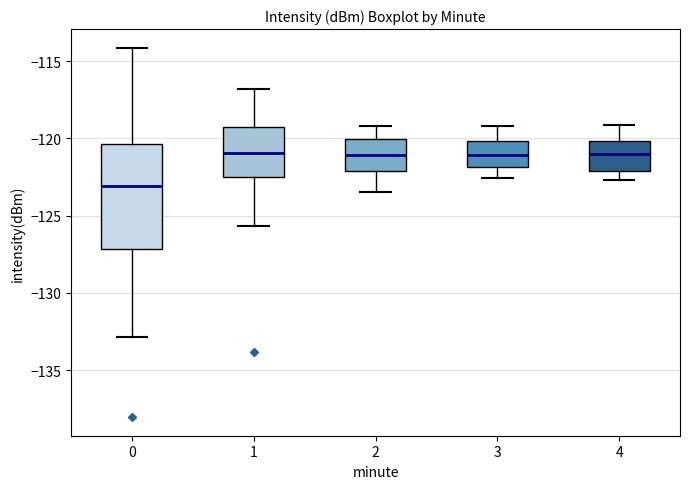

Reading left to right, read every box against the y-axis: the position of its median line, the range the box covers, and the ends of its whiskers. The values are not printed on the chart, so give them approximately, as read against the axis.

0: median -123.0, box -127.0 to -120.5, whiskers -133.0 to -114.0
1: median -121.0, box -122.5 to -119.5, whiskers -125.5 to -117.0
2: median -121.0, box -122.0 to -120.0, whiskers -123.5 to -119.0
3: median -121.0, box -122.0 to -120.0, whiskers -122.5 to -119.0
4: median -121.0, box -122.0 to -120.0, whiskers -122.5 to -119.0